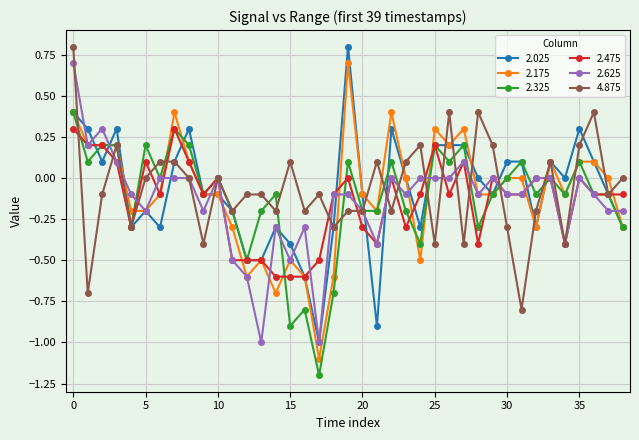

What is the smallest value displayed?

-1.2